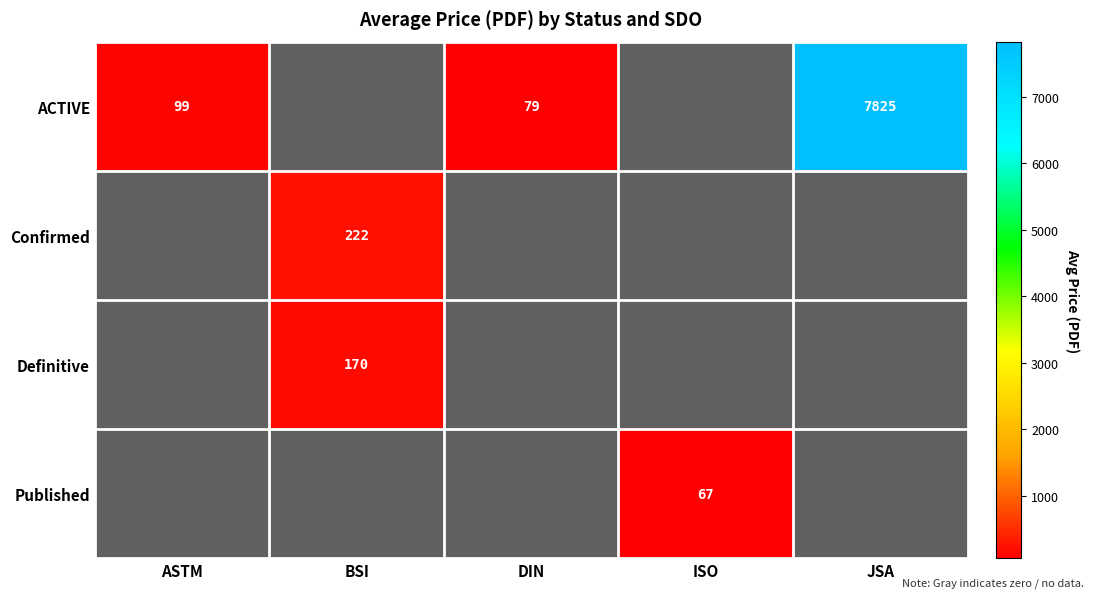

What is the difference between the maximum and minimum values in the Definitive series?

170.4